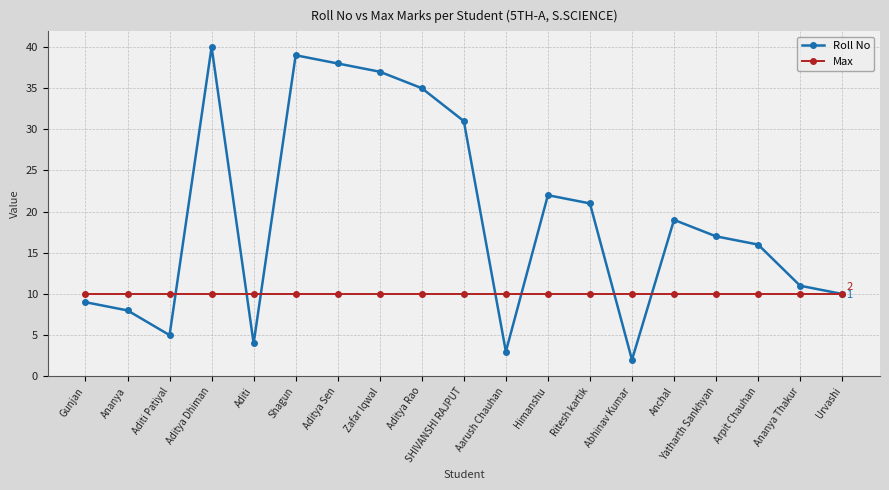

How many data points in Roll No are less than 17?

9